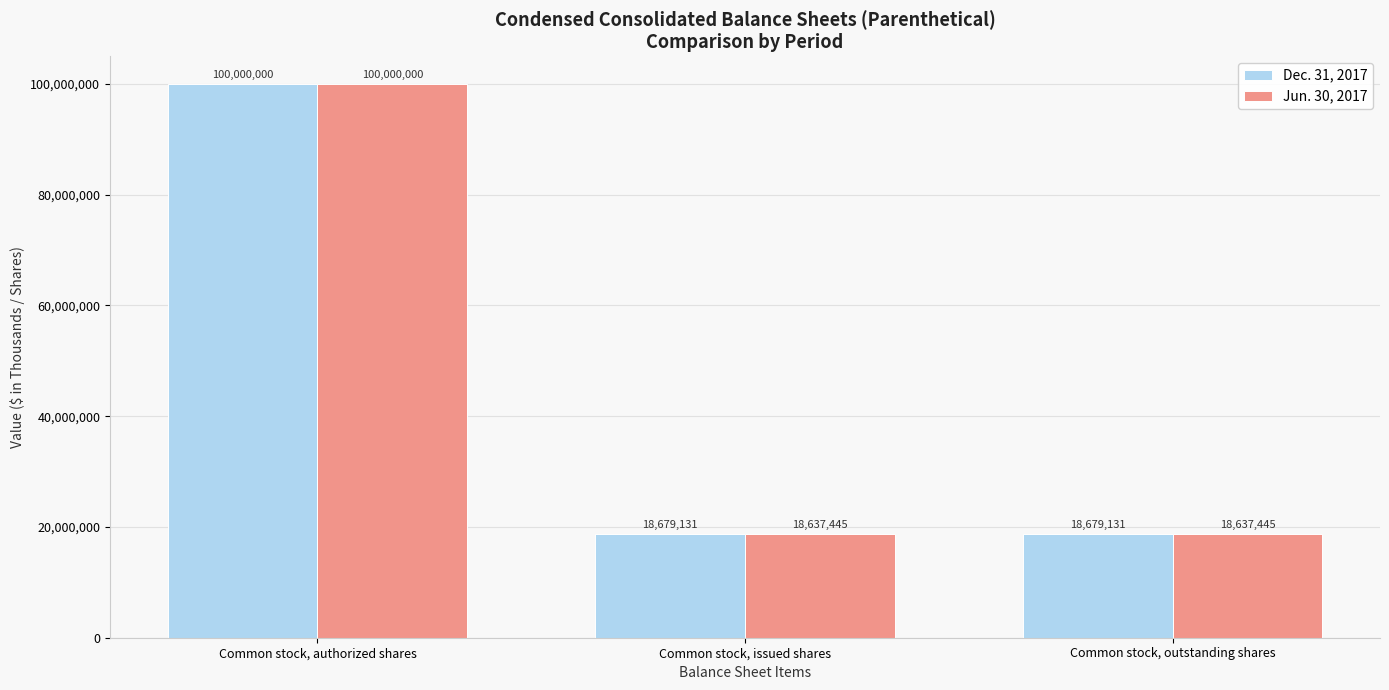

The value of Dec. 31, 2017 at Common stock, issued shares is 18679131. True or false?

True